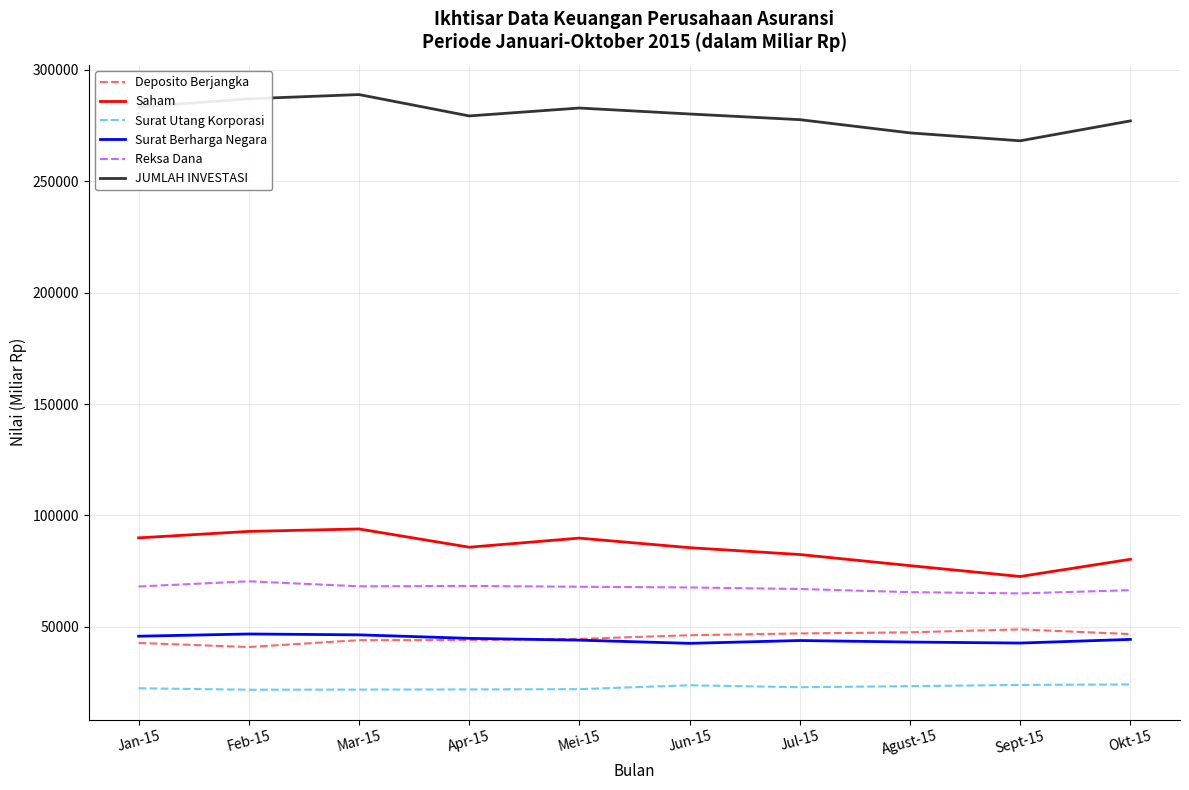

True or false: Saham and Deposito Berjangka cross at least once.

False